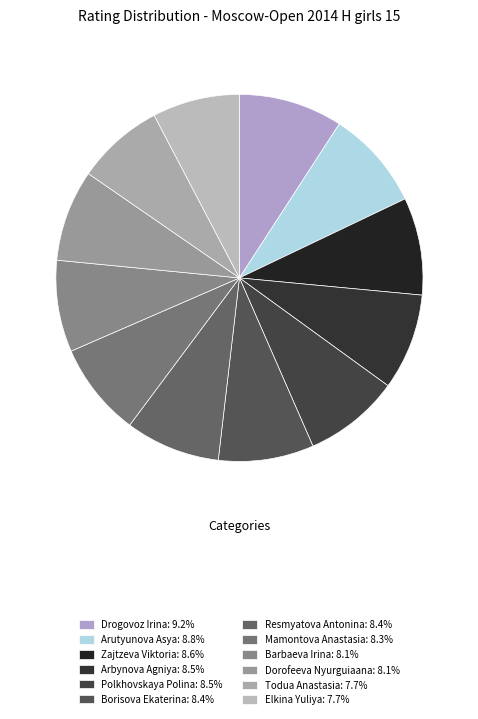

Is it true that Barbaeva Irina is 8% of the pie?

True